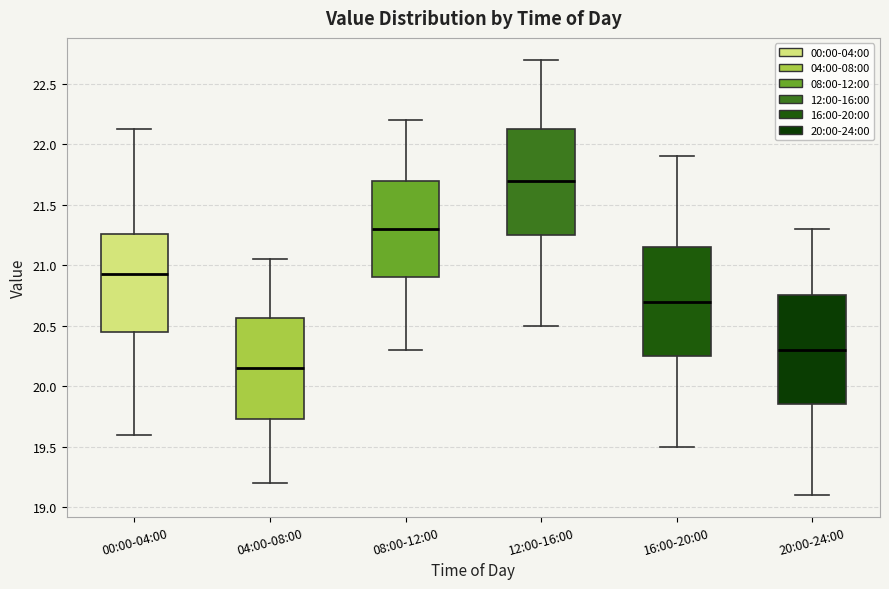

Reading left to right, transcribe this box plot: for each box, give where its median line is, the range the box spans, and where its two whiskers end, as read against the y-axis. The values are not printed on the chart, so give them approximately, as read against the axis.

00:00-04:00: median 20.95, box 20.45 to 21.25, whiskers 19.60 to 22.15
04:00-08:00: median 20.15, box 19.75 to 20.55, whiskers 19.20 to 21.05
08:00-12:00: median 21.30, box 20.90 to 21.70, whiskers 20.30 to 22.20
12:00-16:00: median 21.70, box 21.25 to 22.15, whiskers 20.50 to 22.70
16:00-20:00: median 20.70, box 20.25 to 21.15, whiskers 19.50 to 21.90
20:00-24:00: median 20.30, box 19.85 to 20.75, whiskers 19.10 to 21.30